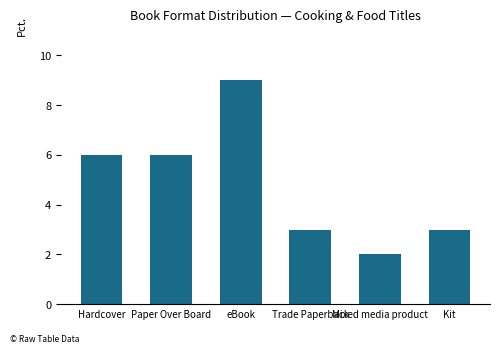

What position from the left is Trade Paperback?

4